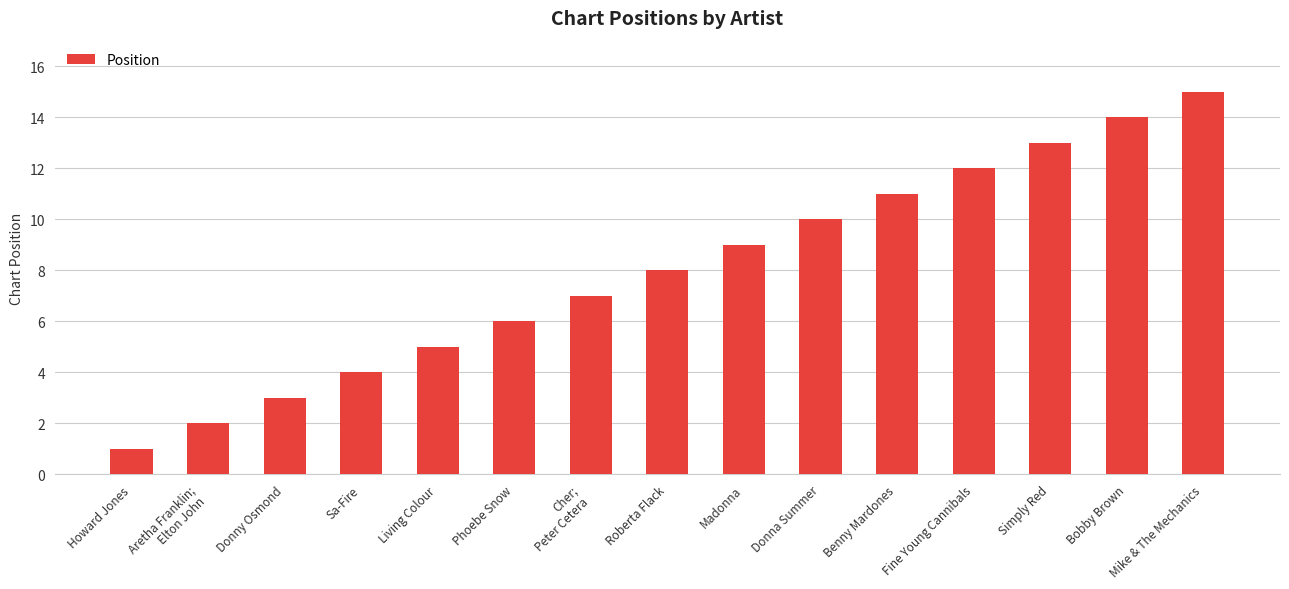

What is the value of the 11th bar from the left?

11